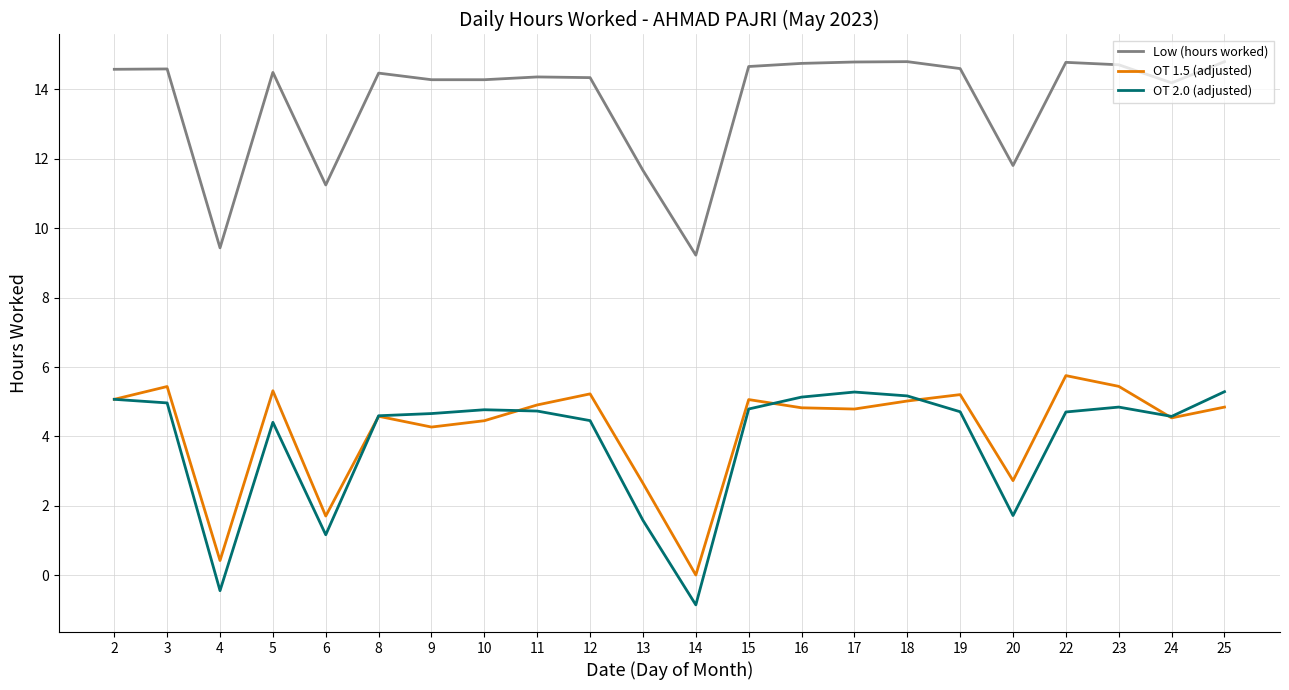

Which series has the largest total across all categories?

Low (hours worked)